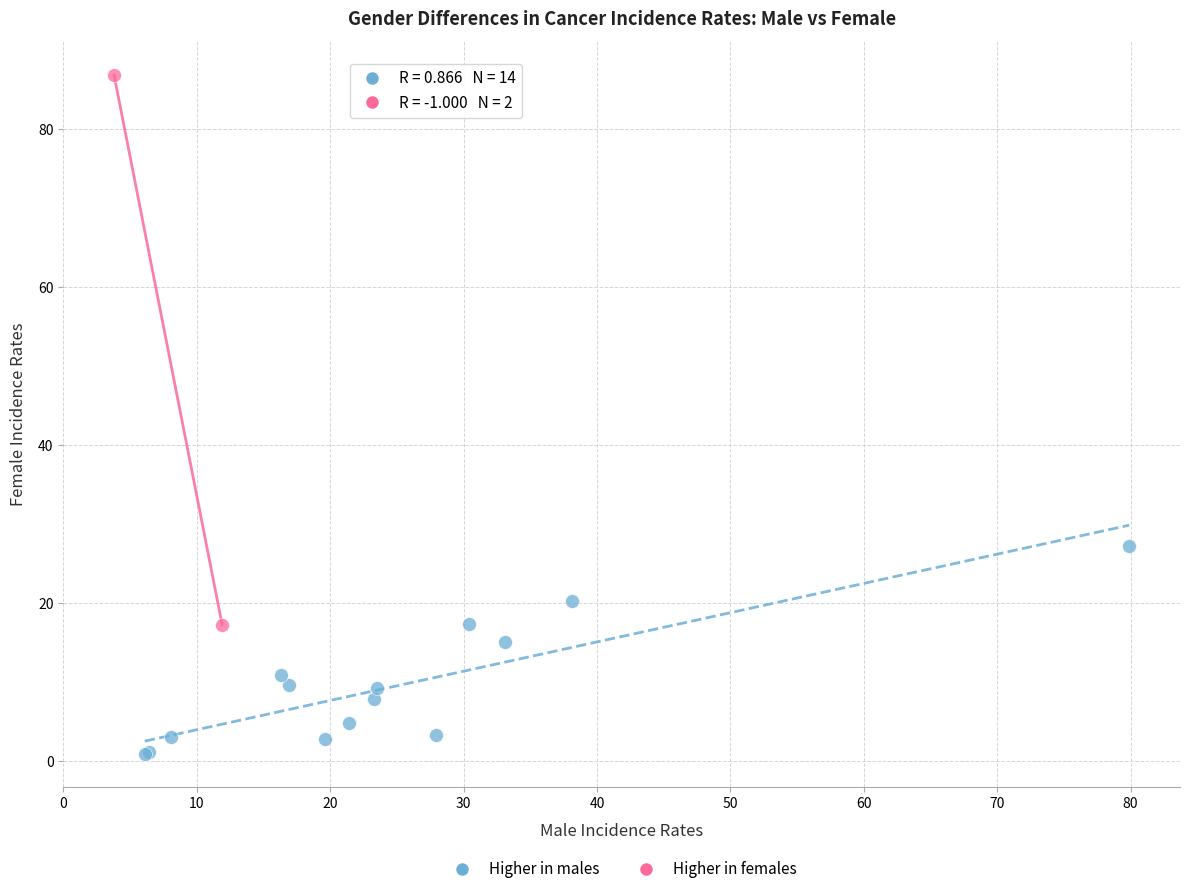

What are all the series names shown in the legend?

Higher in males, Higher in females